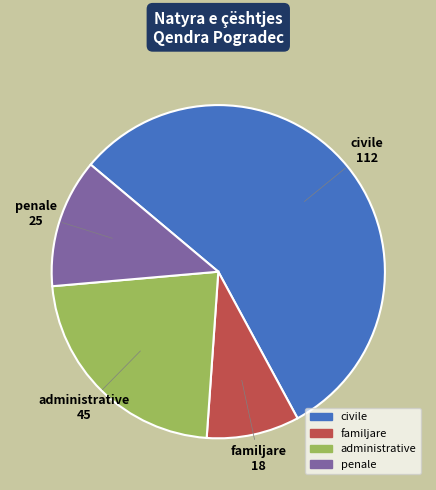

How many segments does this pie chart have?

4